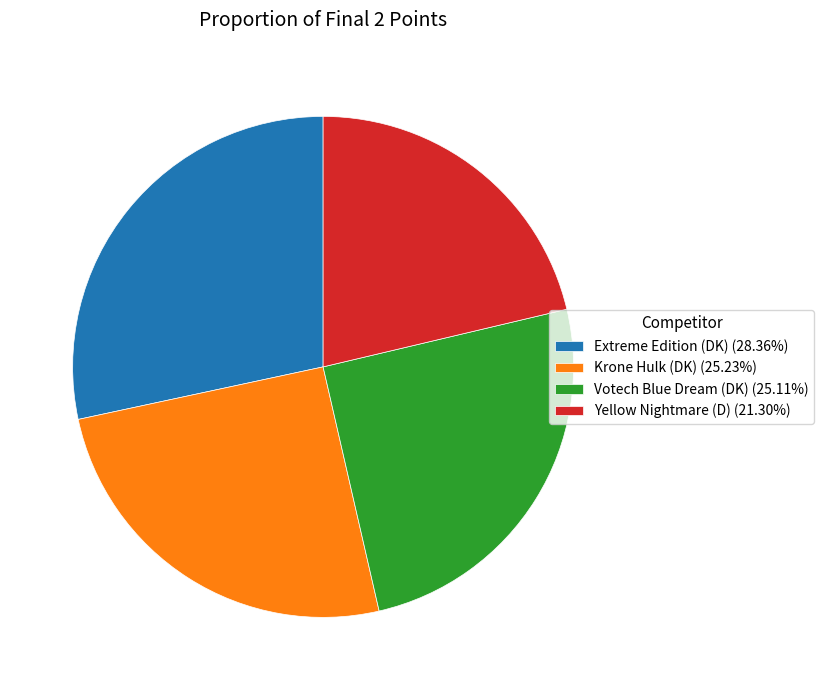

Count the number of slices in the pie.

4